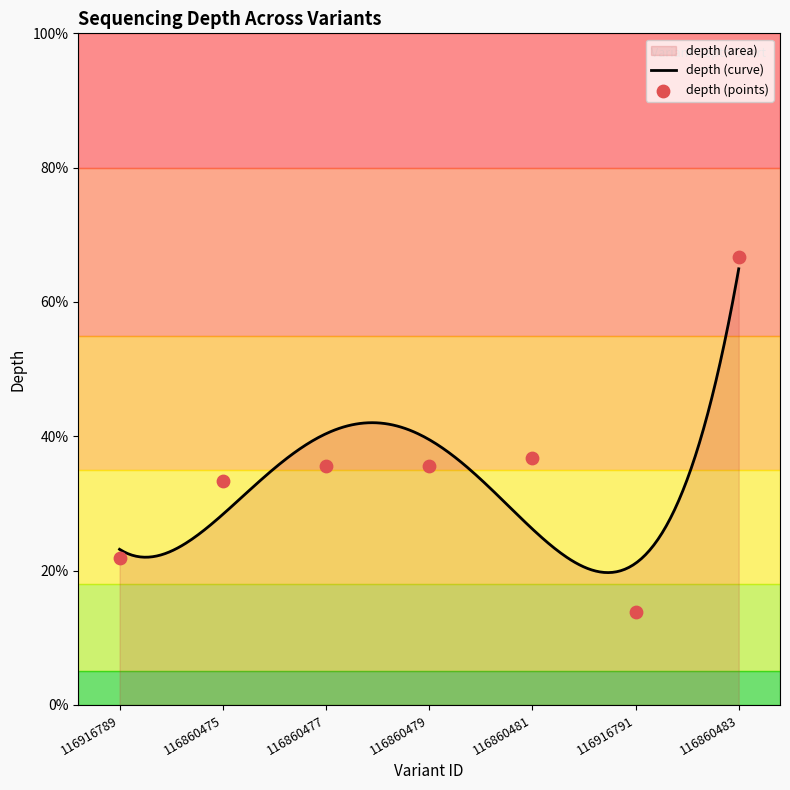

What is the change in value from 116860479 to 116916791?

-19